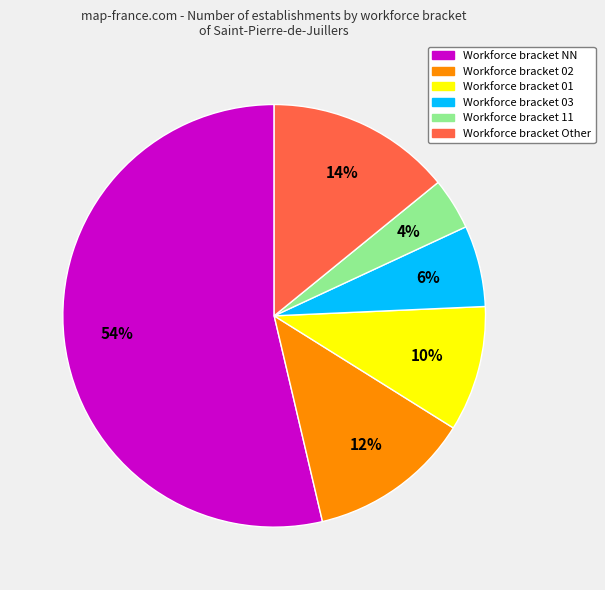

To the nearest percent, what is the difference between the largest and smallest slice percentages?

50%